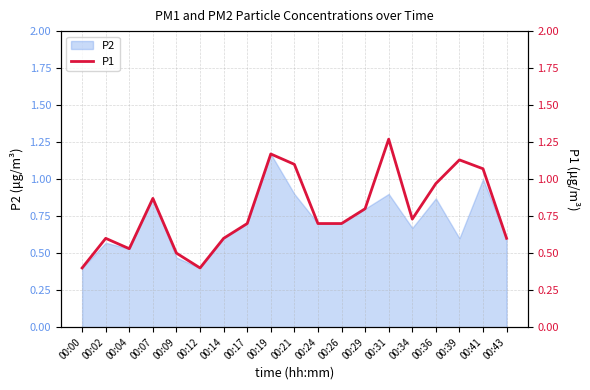

What is the difference between the second highest and second lowest values?

0.8